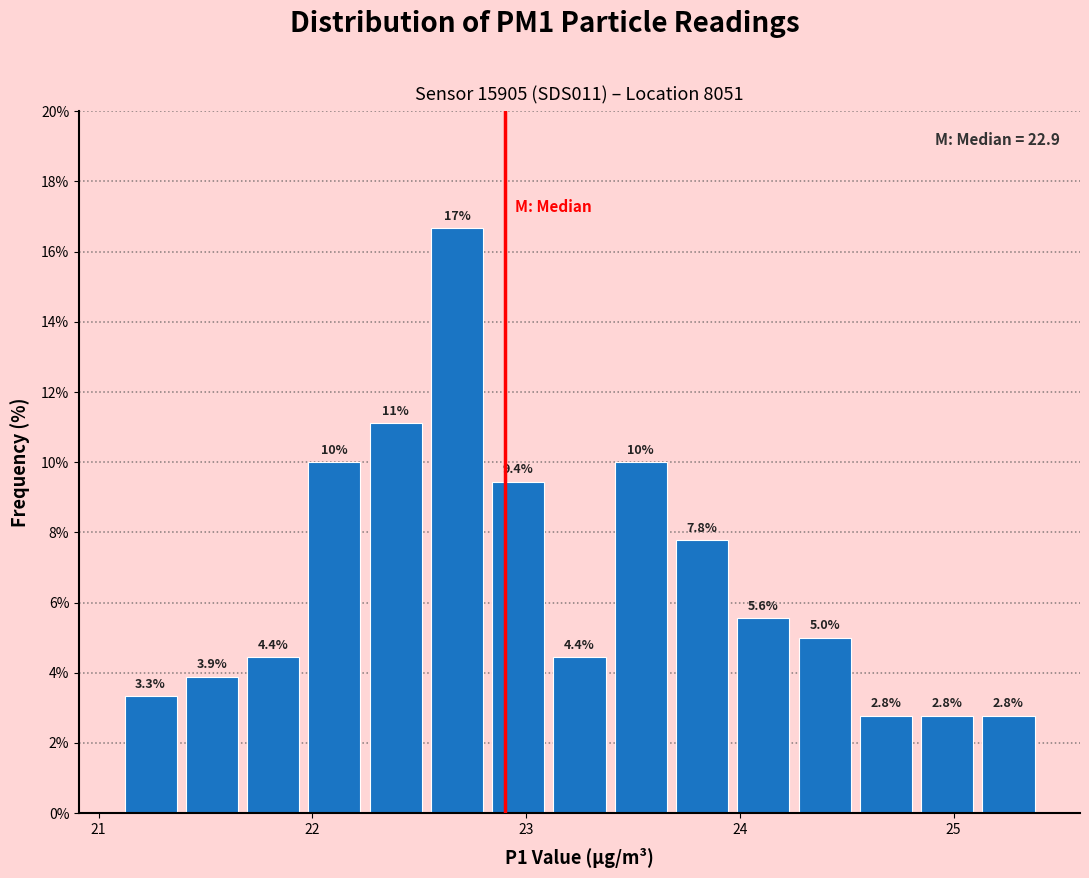

Read against the x-axis, roughly where is the centre of the tallest bar?

22.7